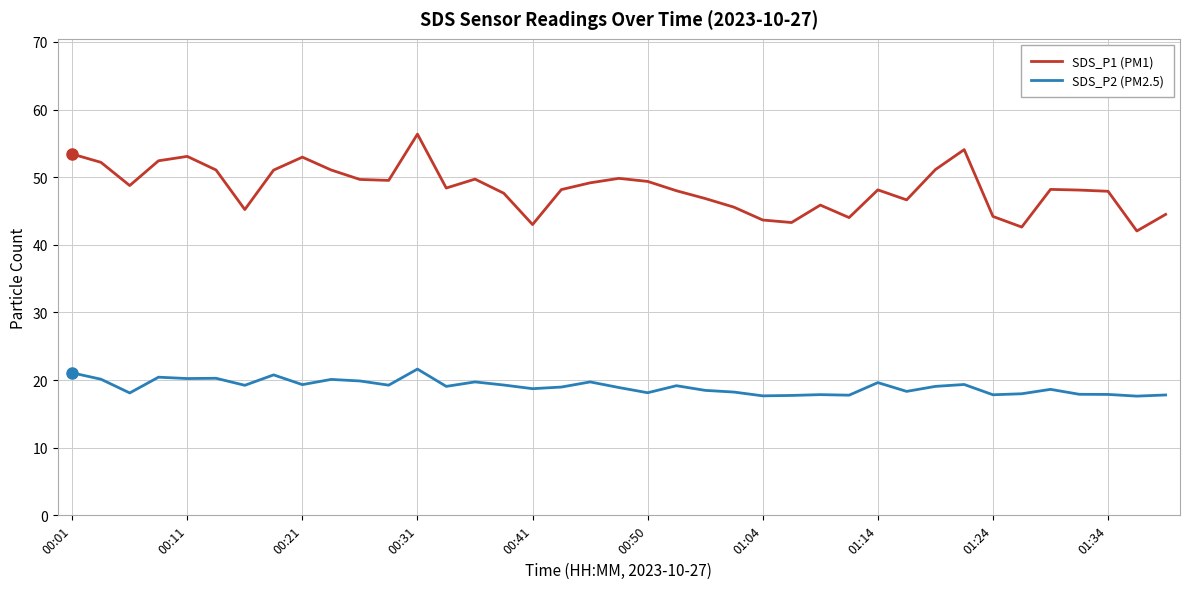

Which series has the largest total across all categories?

SDS_P1 (PM1)